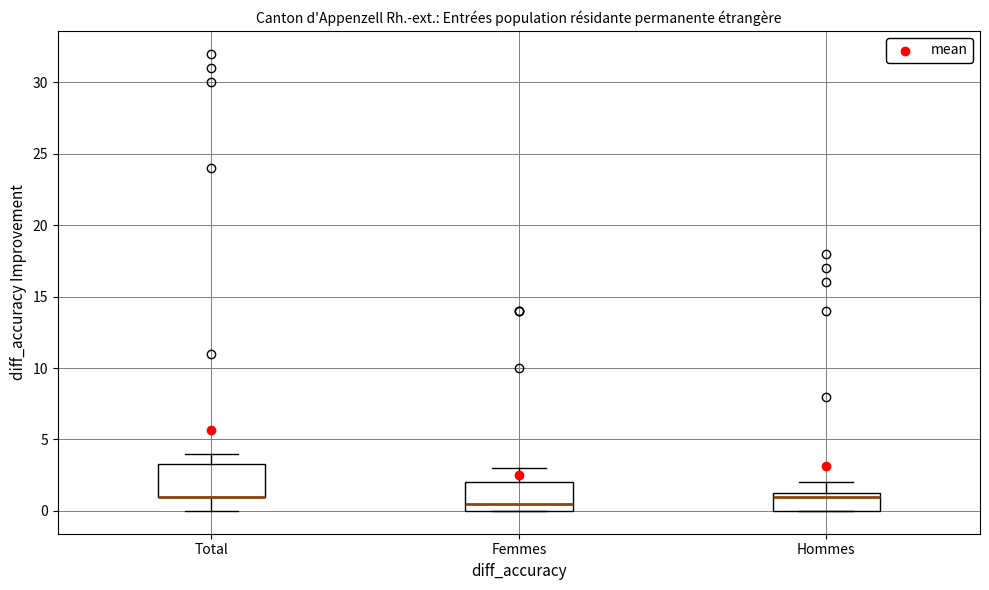

Reading left to right, read every box against the y-axis: the position of its median line, the range the box covers, and the ends of its whiskers. The values are not printed on the chart, so give them approximately, as read against the axis.

Total: median 1.0 (drawn on the box's lower edge), box 1.0 to 3.5, whiskers 0.0 to 4.0
Femmes: median 0.5, box 0.0 to 2.0, whiskers 0.0 to 3.0
Hommes: median 1.0, box 0.0 to 1.5, whiskers 0.0 to 2.0